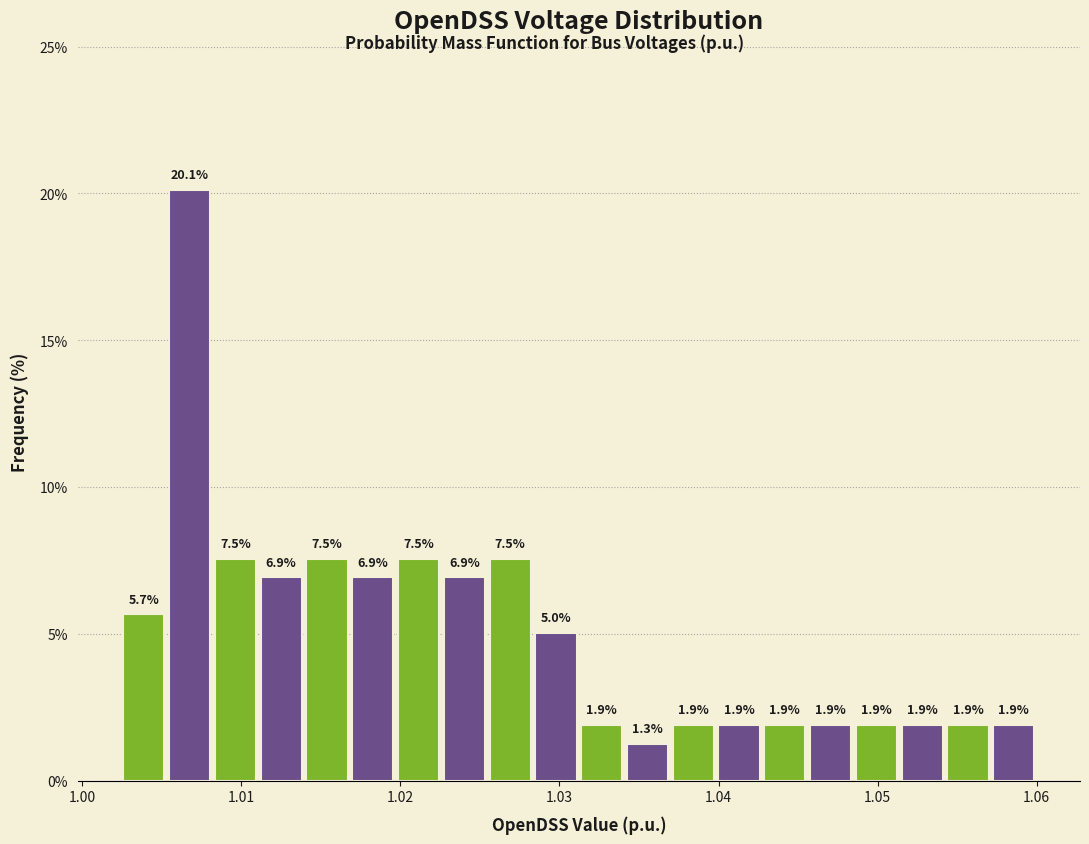

Read against the x-axis, roughly where is the centre of the tallest bar?

1.007